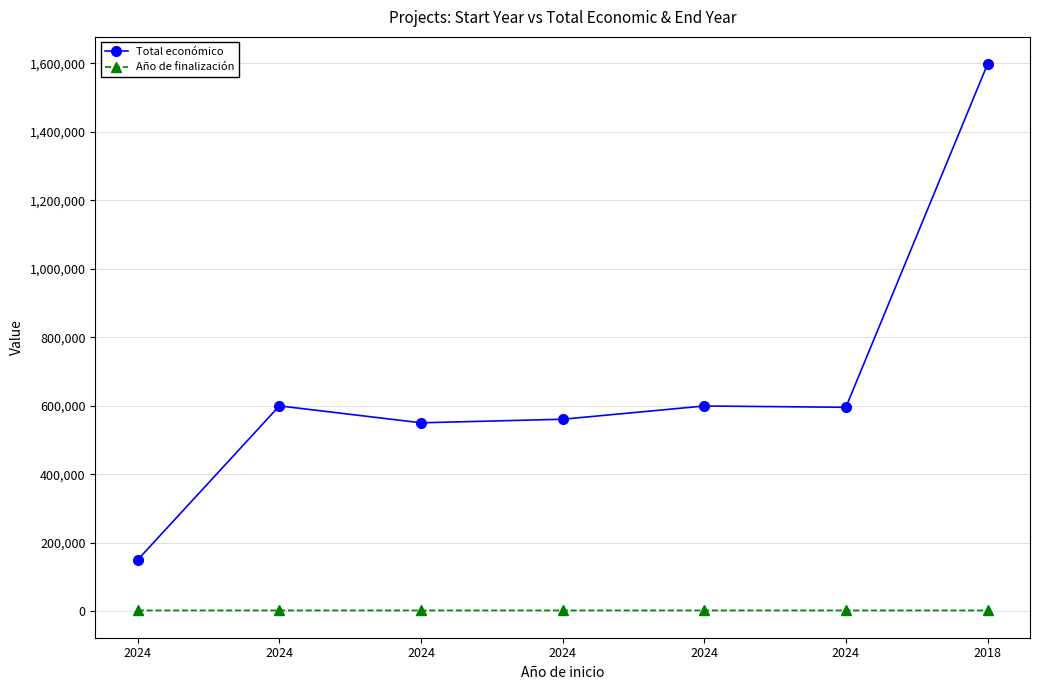

True or false: Año de finalización has more than 0 interior local peaks.

False